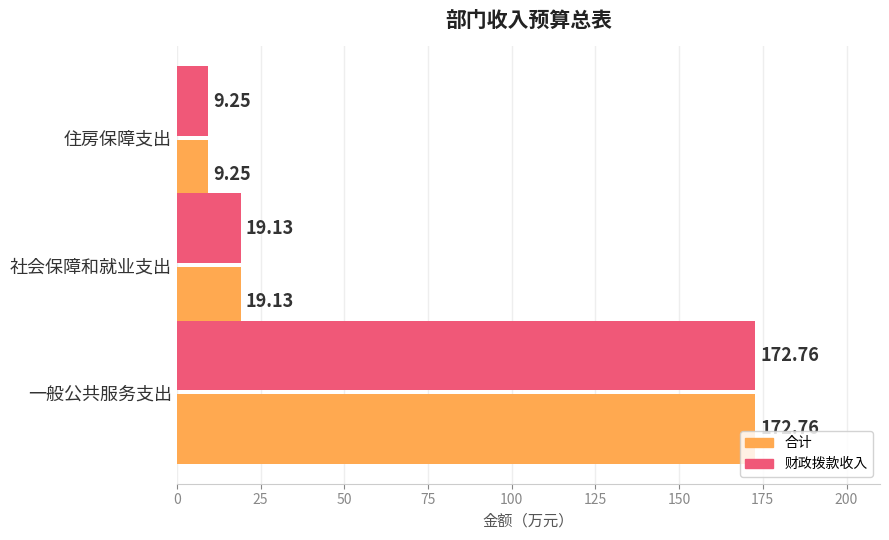

What are all the series names shown in the legend?

合计, 财政拨款收入